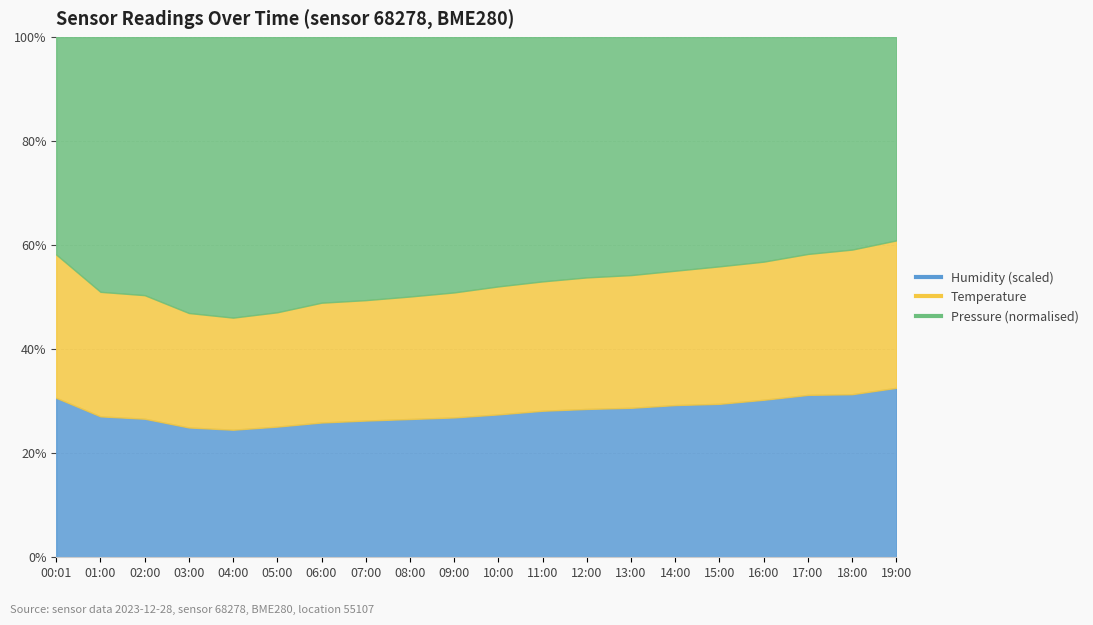

Rank the categories by Pressure value from lowest to highest.

19:00, 18:00, 17:00, 00:01, 16:00, 15:00, 14:00, 13:00, 12:00, 11:00, 10:00, 01:00, 09:00, 02:00, 08:00, 07:00, 06:00, 05:00, 03:00, 04:00